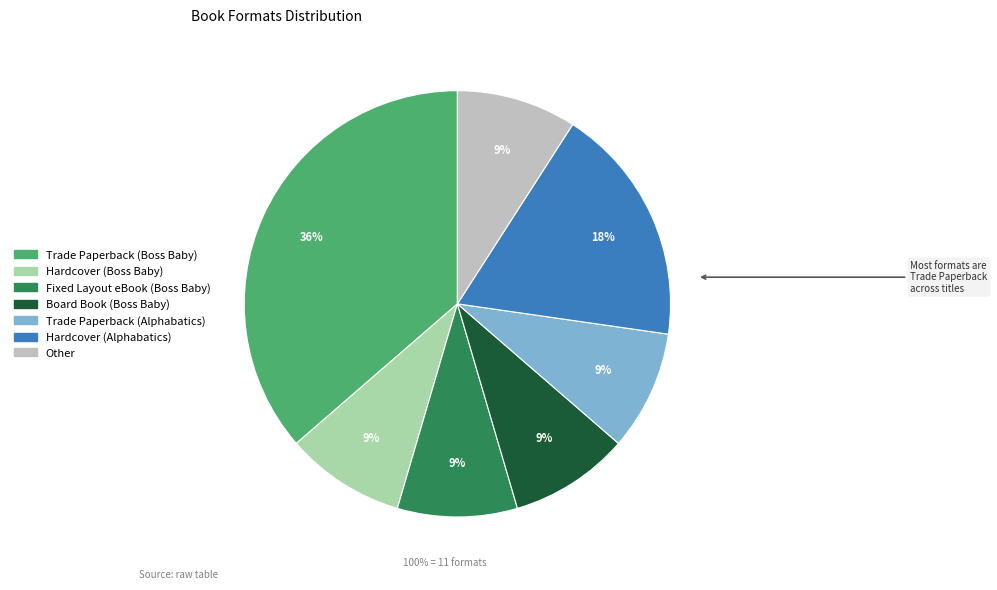

To the nearest percent, what is the difference between the Other and Trade Paperback (Boss Baby) slice percentages?

27%